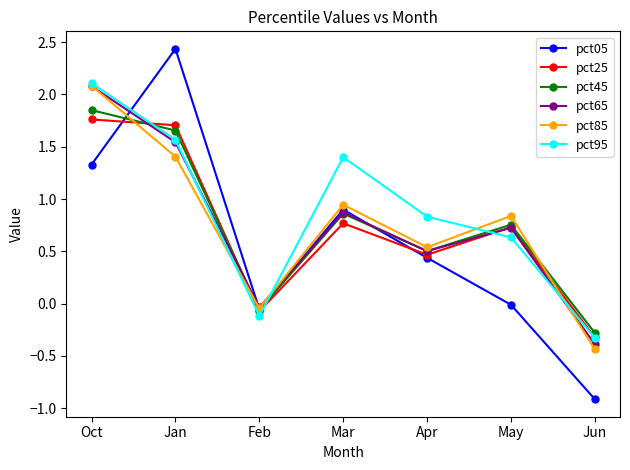

How many series are shown in this chart?

6